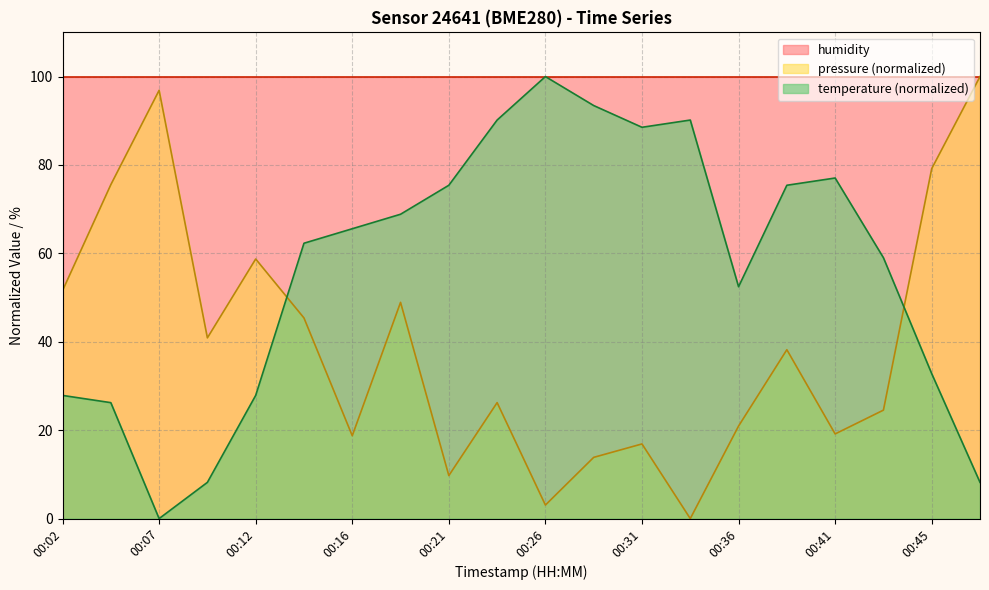

Which series changed the most between 00:04 and 00:38?

temperature